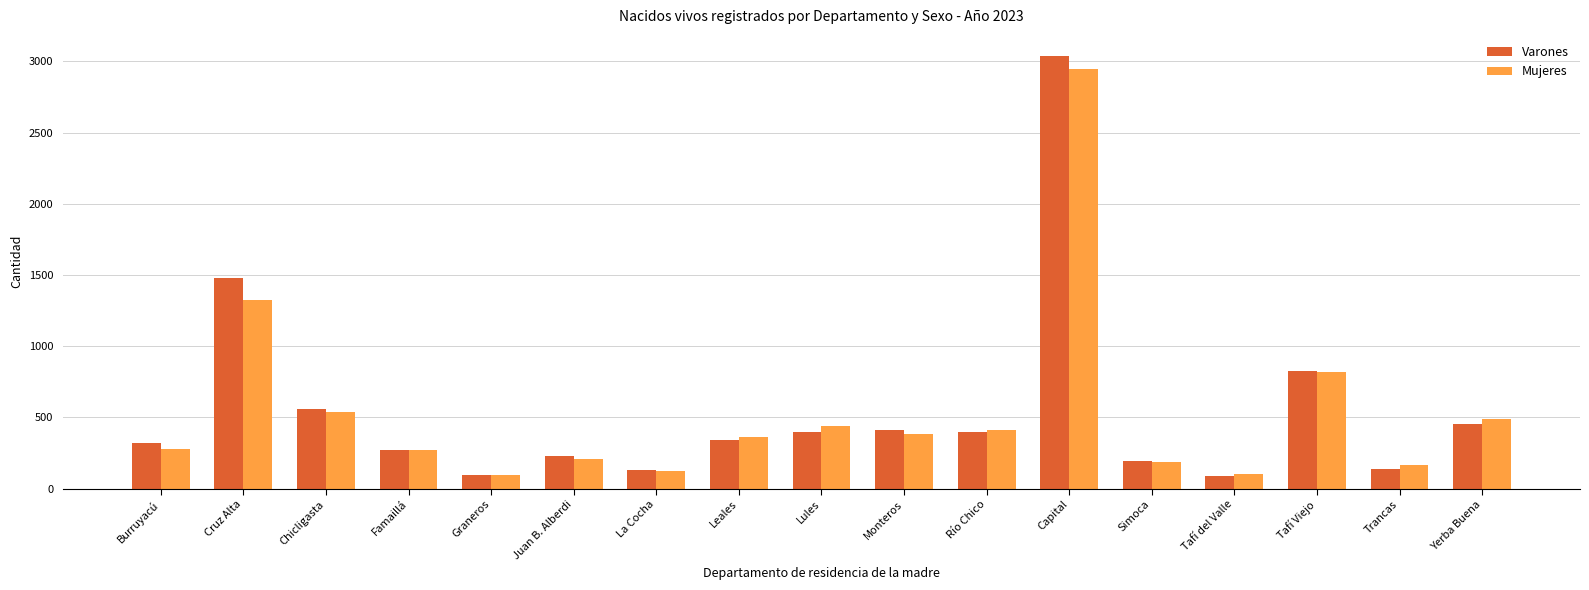

The value of Mujeres at Burruyacú is 275. True or false?

True